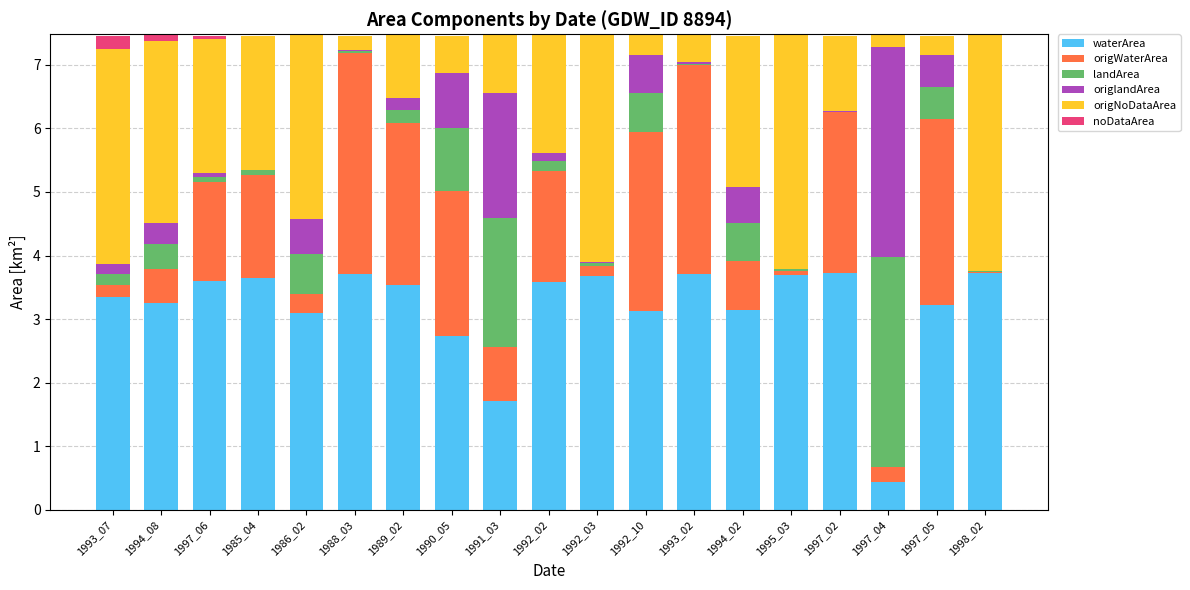

What is the approximate value of landArea at 1992_03?

0.1